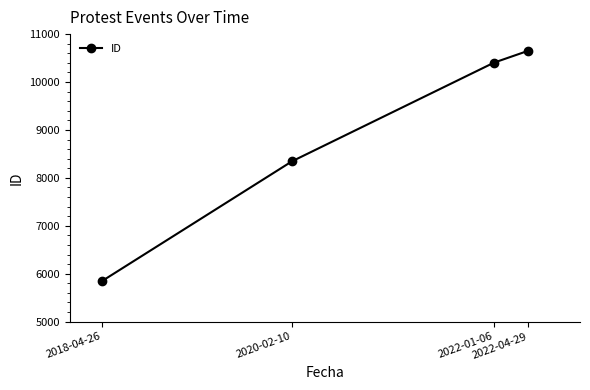

Which category has the highest value across all series?

2022-04-29